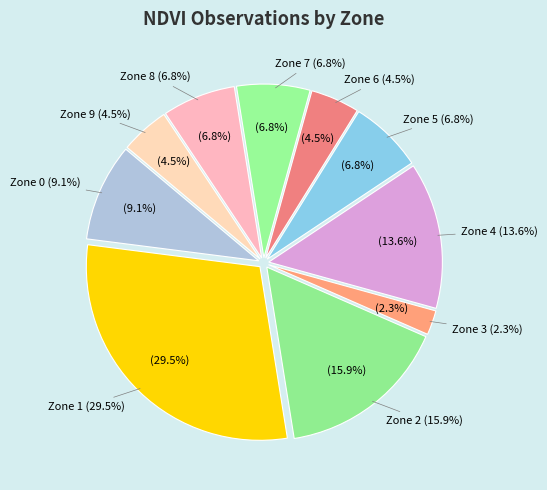

True or false: Zone 3 accounts for 11% of the total.

False